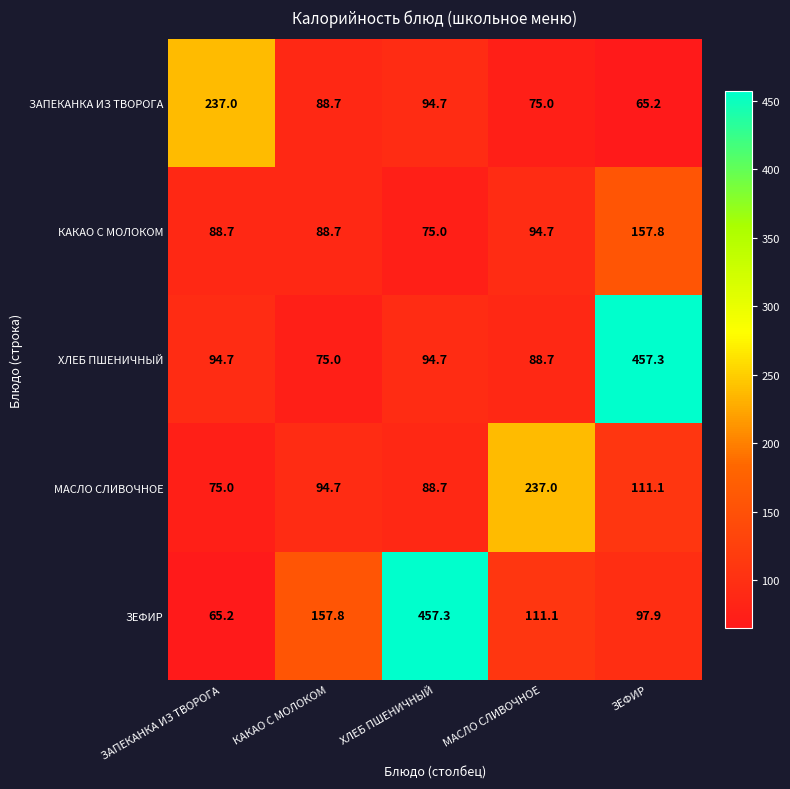

True or false: ЗАПЕКАНКА ИЗ ТВОРОГА has a value of 125.4 at ЗАПЕКАНКА ИЗ ТВОРОГА.

False